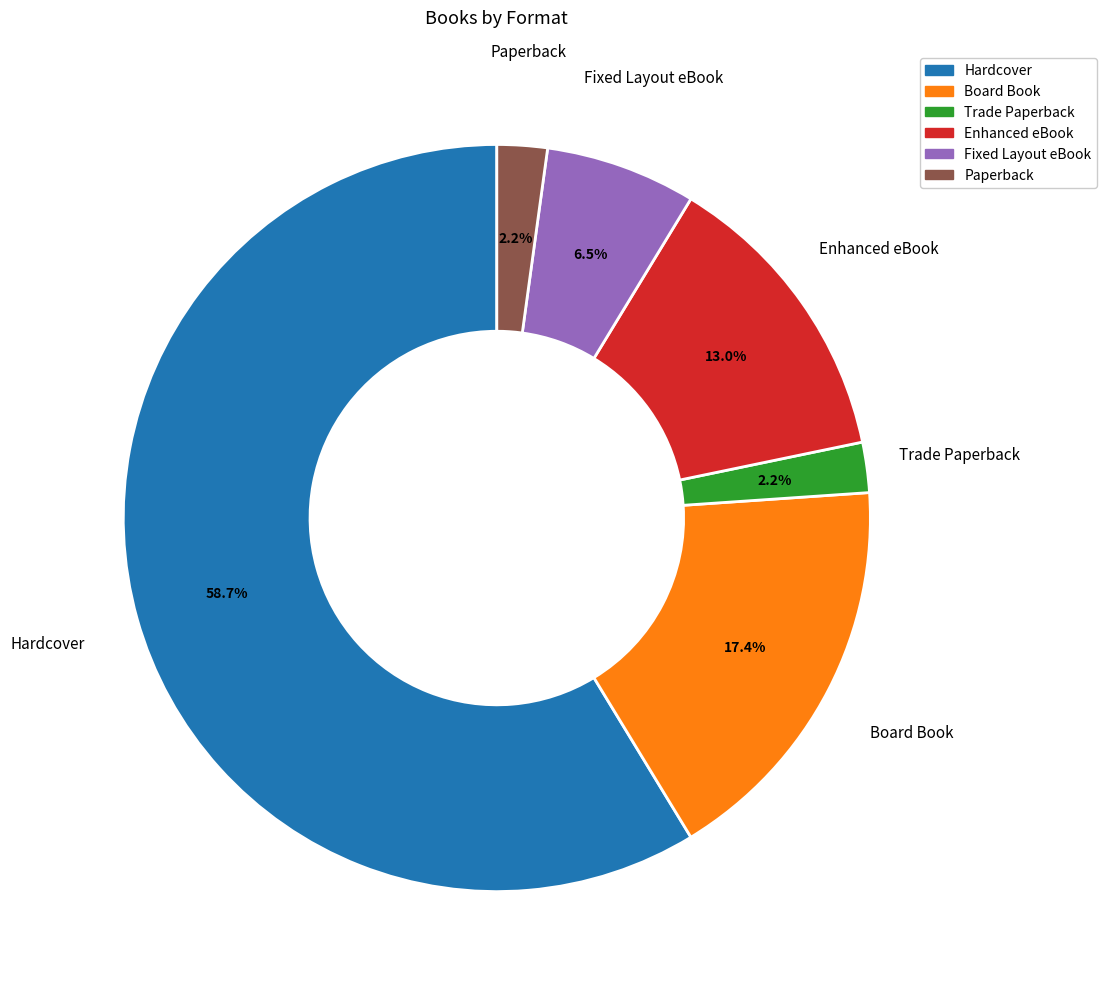

To the nearest percent, what portion does Paperback represent?

2%